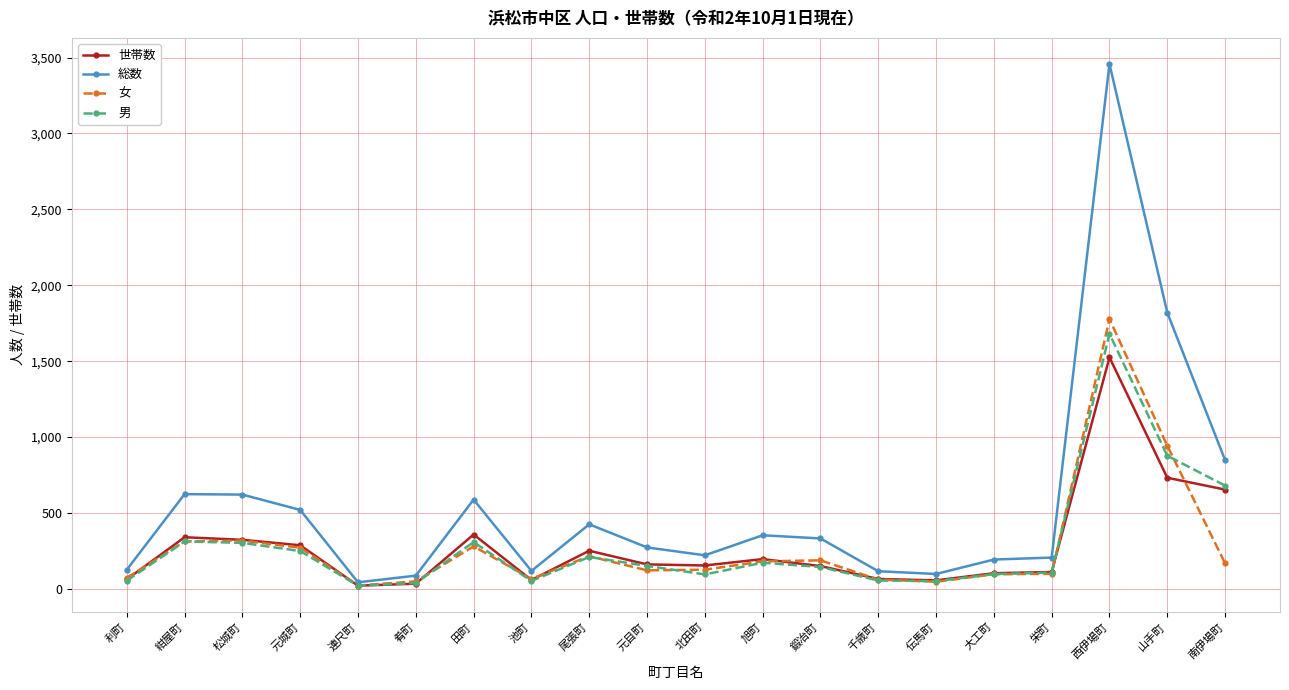

True or false: 男 has more than 1 interior local peaks.

True